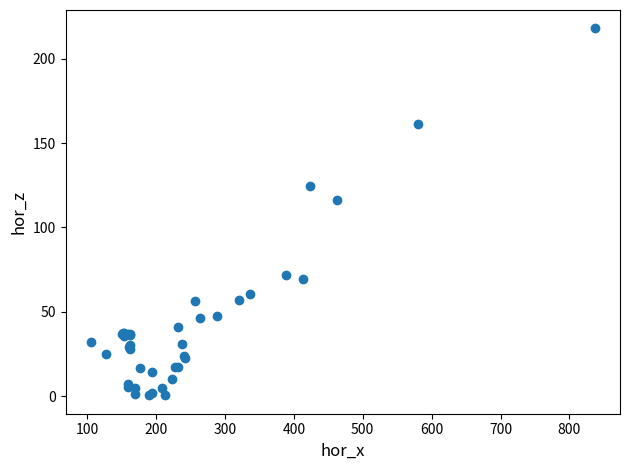

What Y value in the scatter plot is closest to 109?

116.0